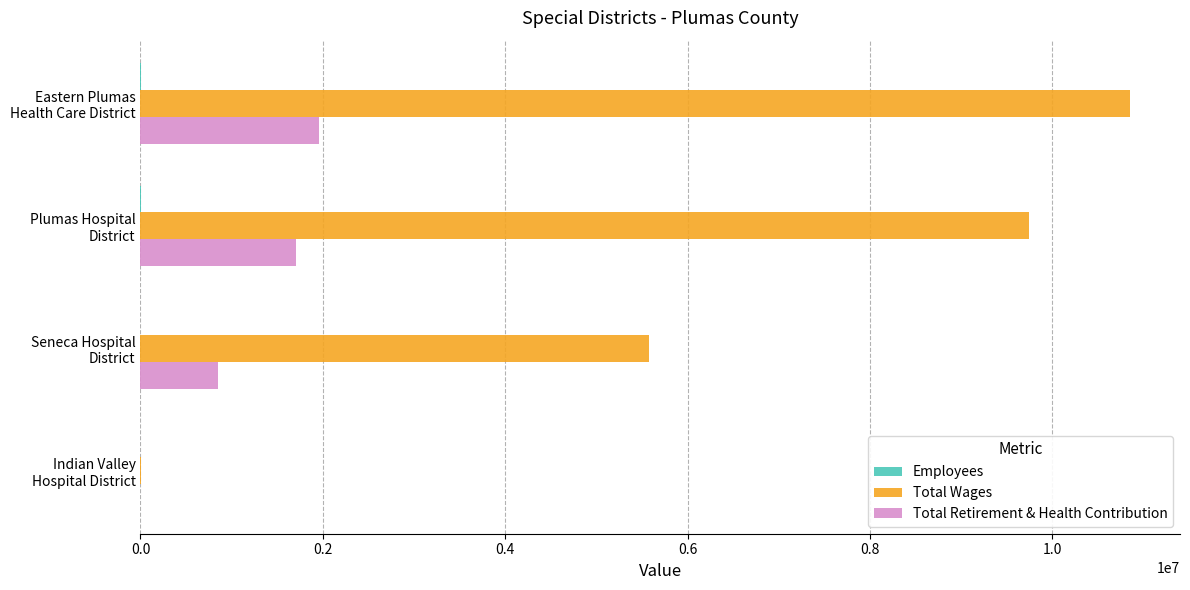

Which series has the largest total across all categories?

Total Wages